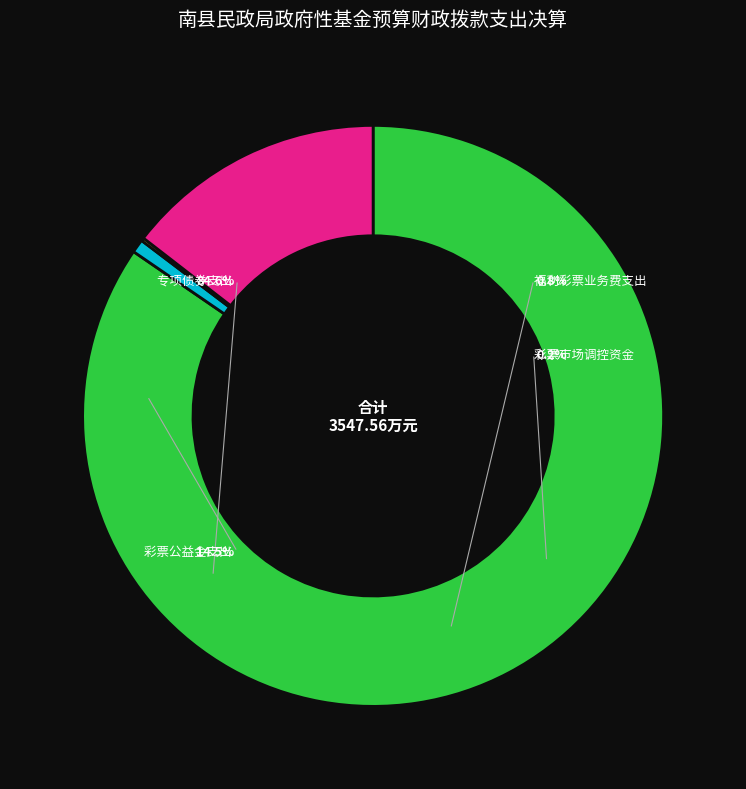

To the nearest percent, what is the difference between the 彩票市场调控资金支出 and 其他地方自行试点项目收益专项债券收入安排的支出 slice percentages?

84%